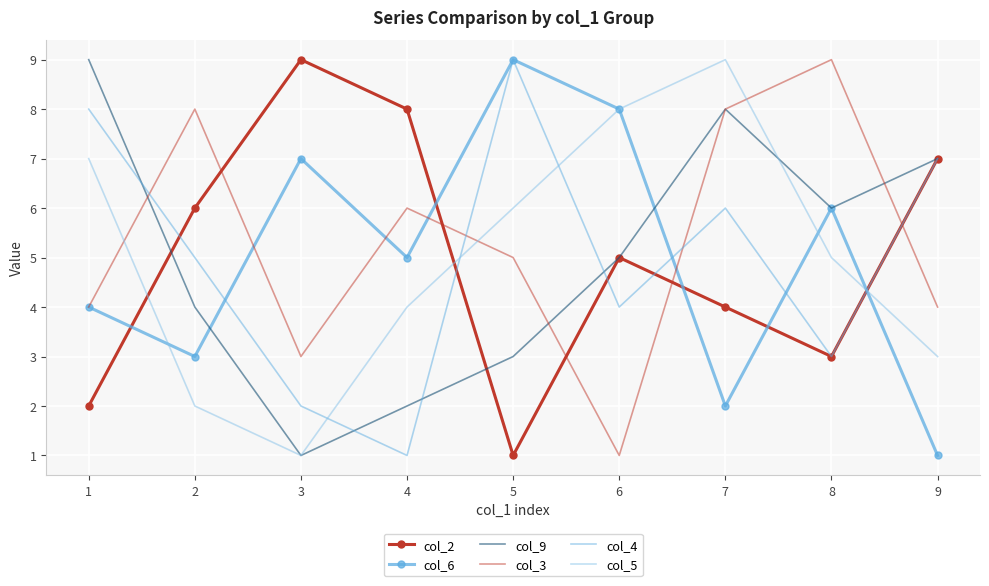

The col_6 series shows 6 at 8. True or false?

True